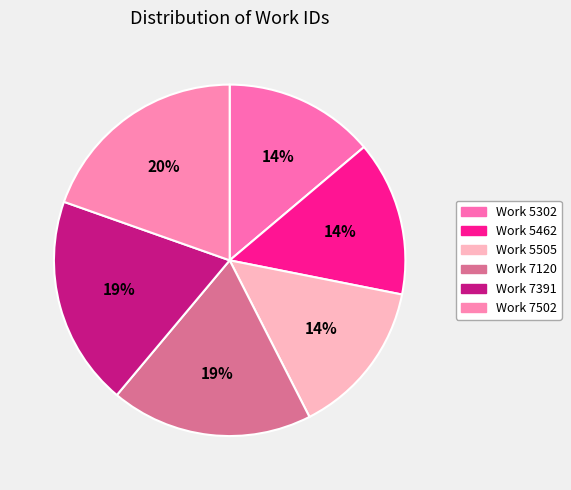

Which category has the smallest portion of the pie?

Work 5302